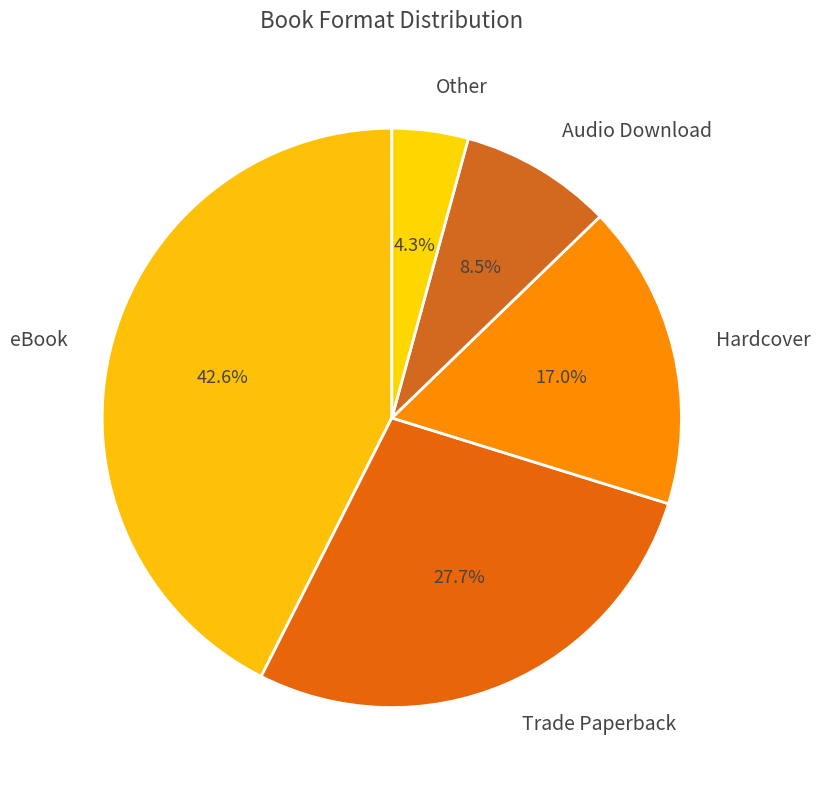

Which slice is the largest?

eBook